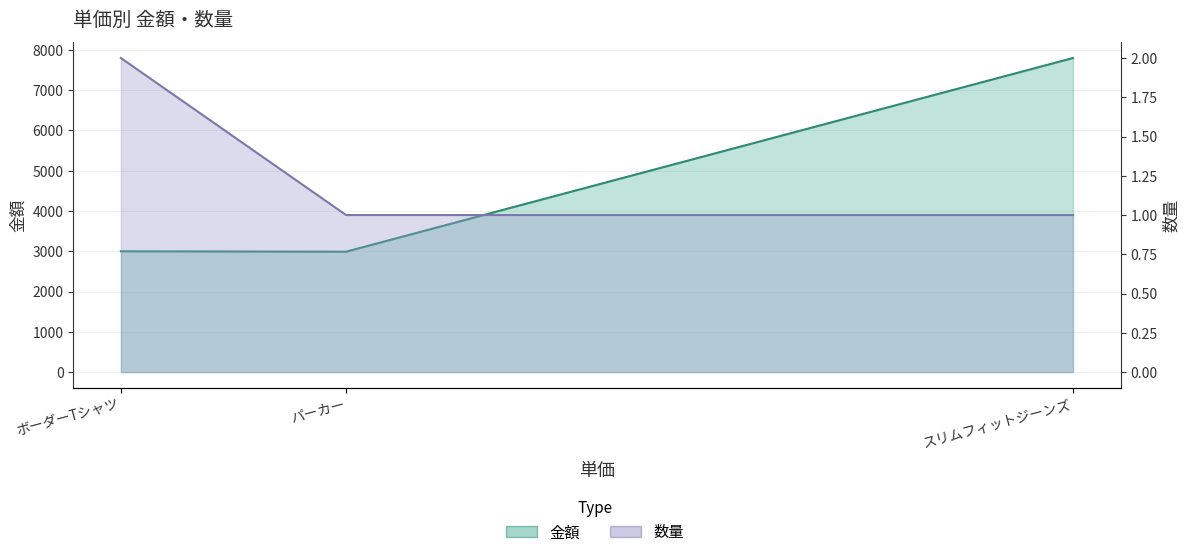

What is the highest value of the 金額 series?

7800